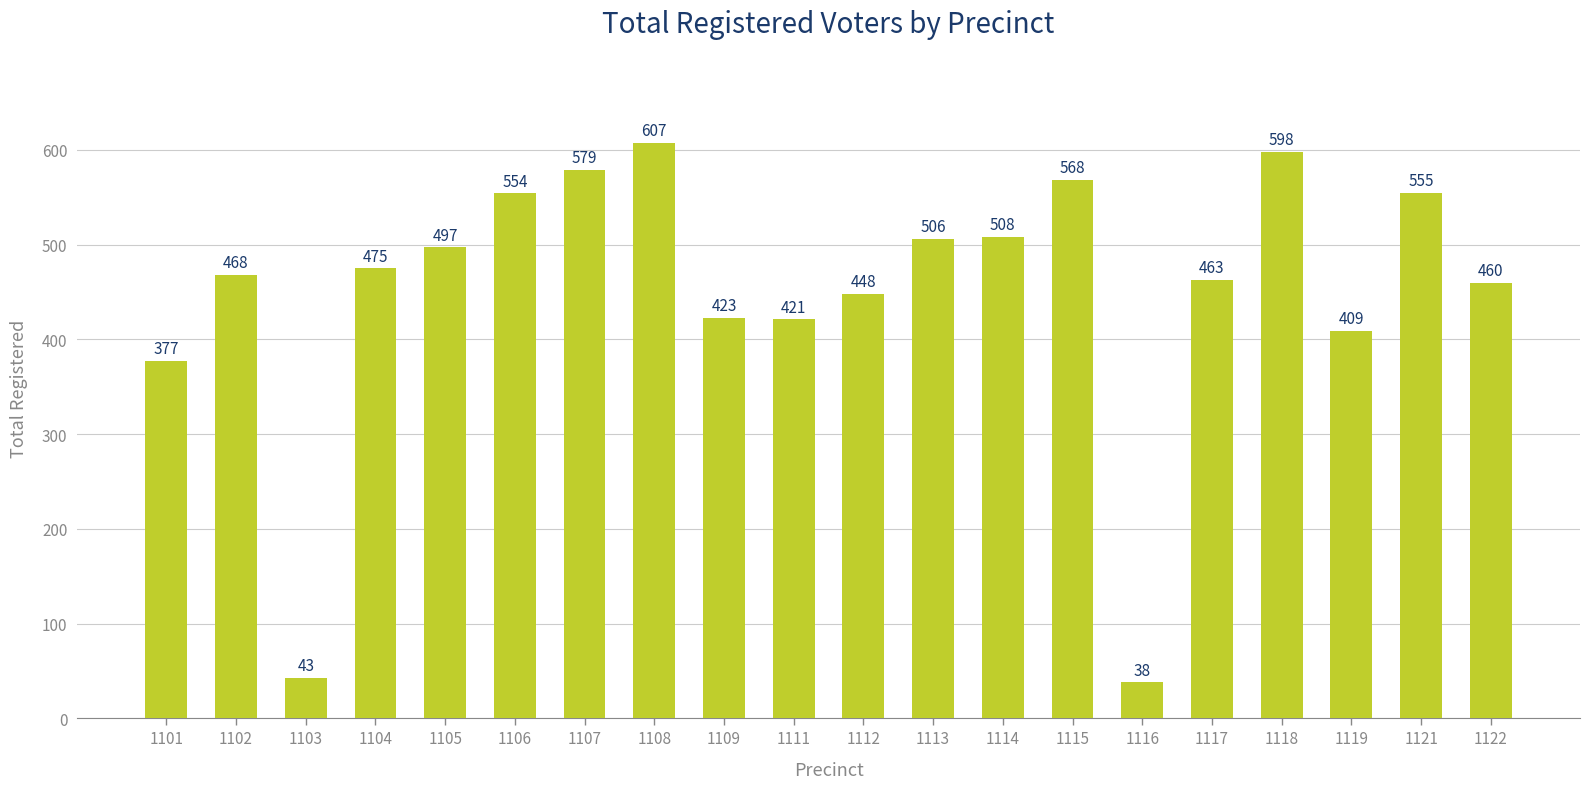

Reading right to left, extract all data points from this chart.

460	555	409	598	463	38	568	508	506	448	421	423	607	579	554	497	475	43	468	377